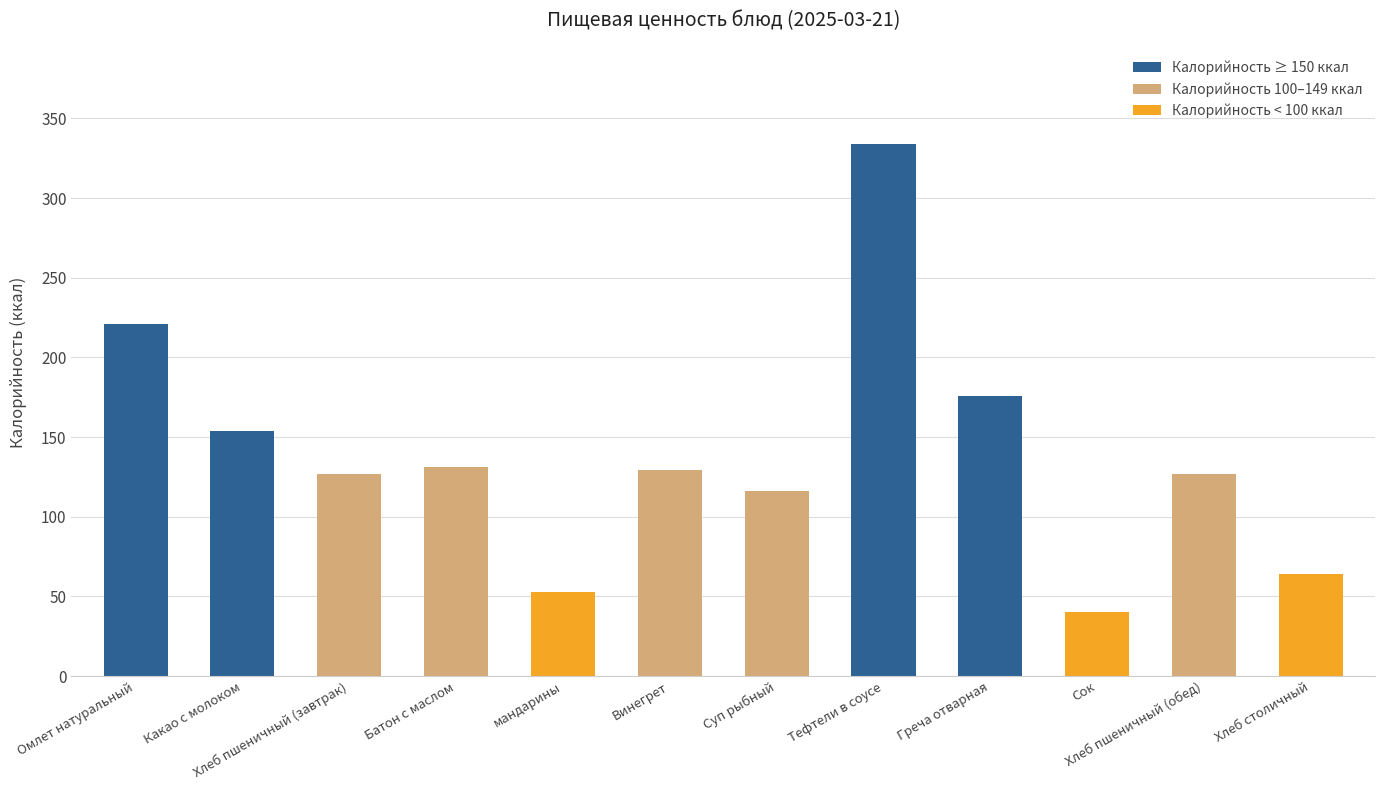

At which category does the chart reach its minimum across all series?

Сок